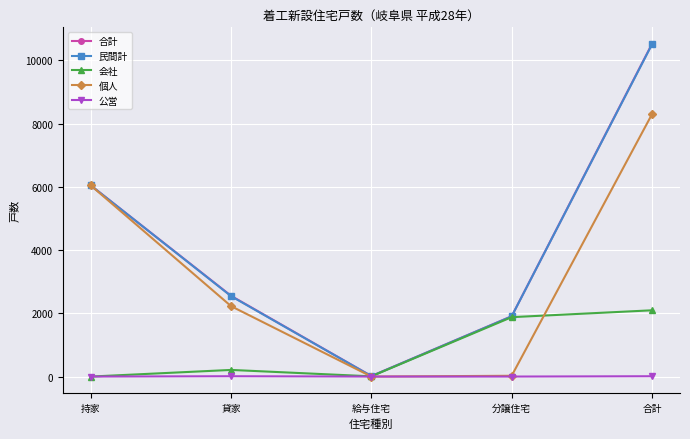

Between 貸家 and 給与住宅, which series saw the biggest shift?

合計